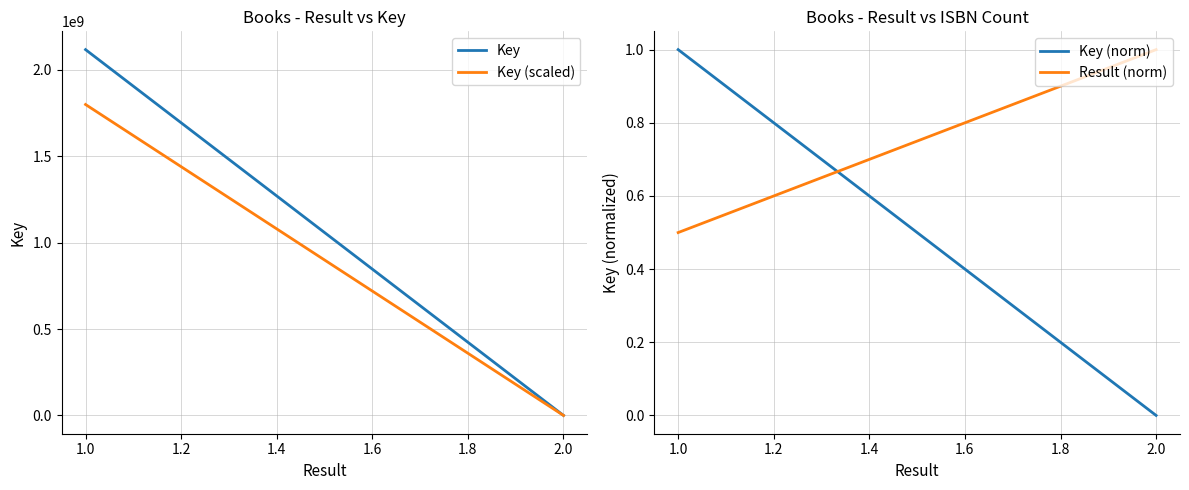

What is the difference between the Result (norm) values at 2.0 and 1.0?

0.5